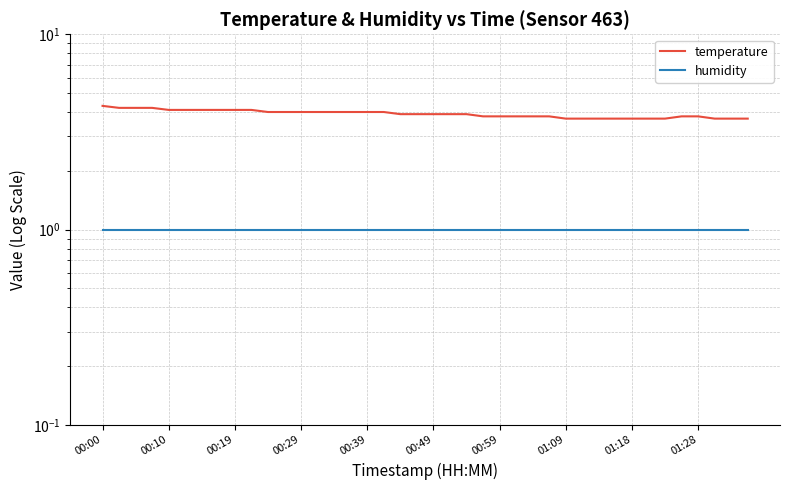

The value of humidity at 01:28 is 0.3. True or false?

False